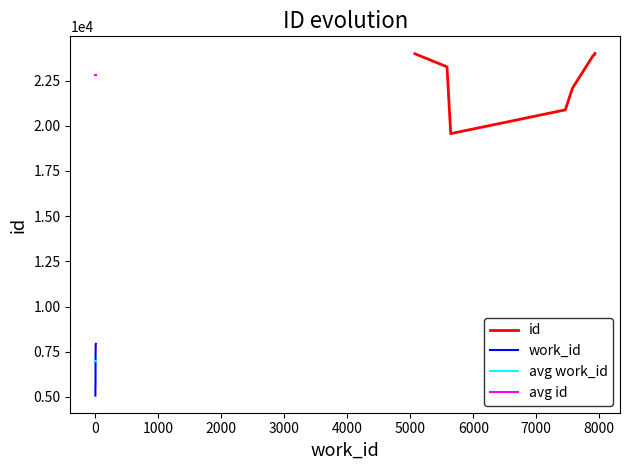

How many series are shown in this chart?

4